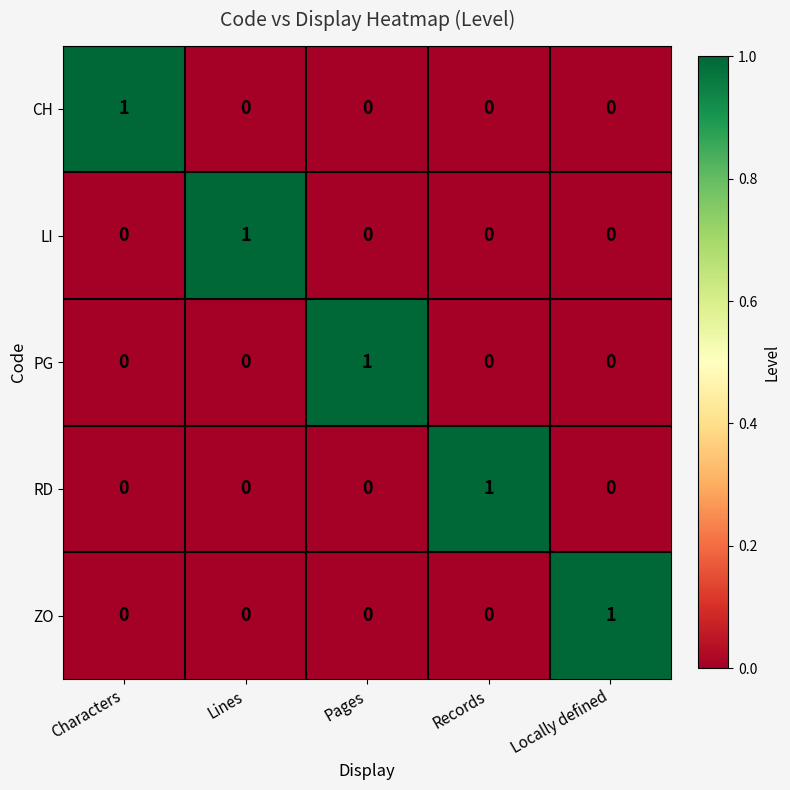

At how many categories does at least one series exceed 0?

5